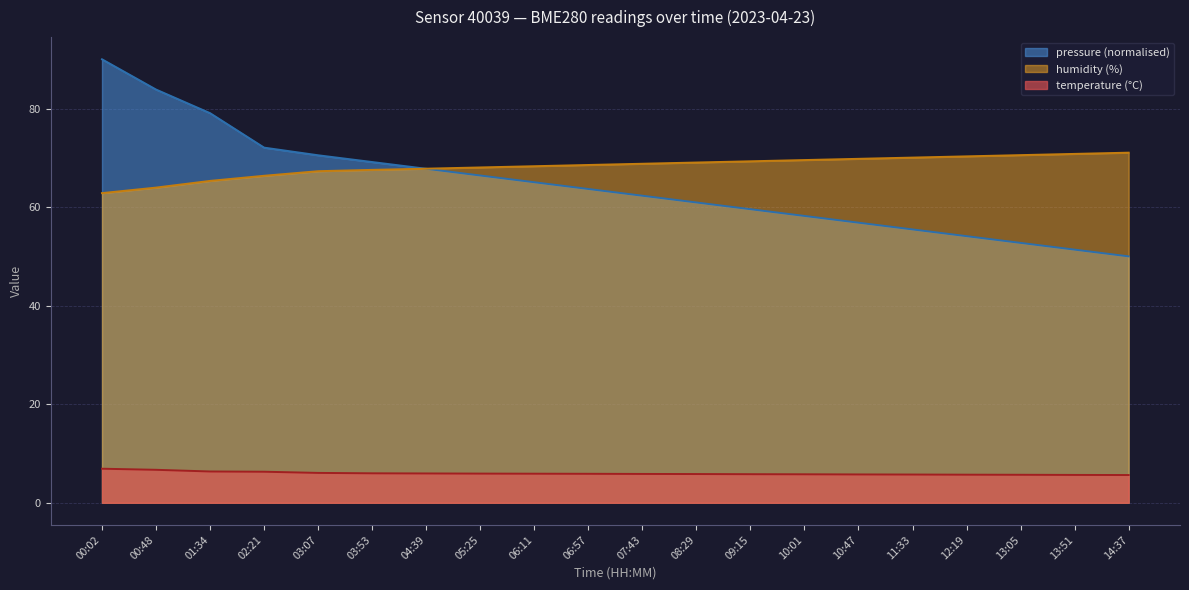

How many series are shown in this chart?

3